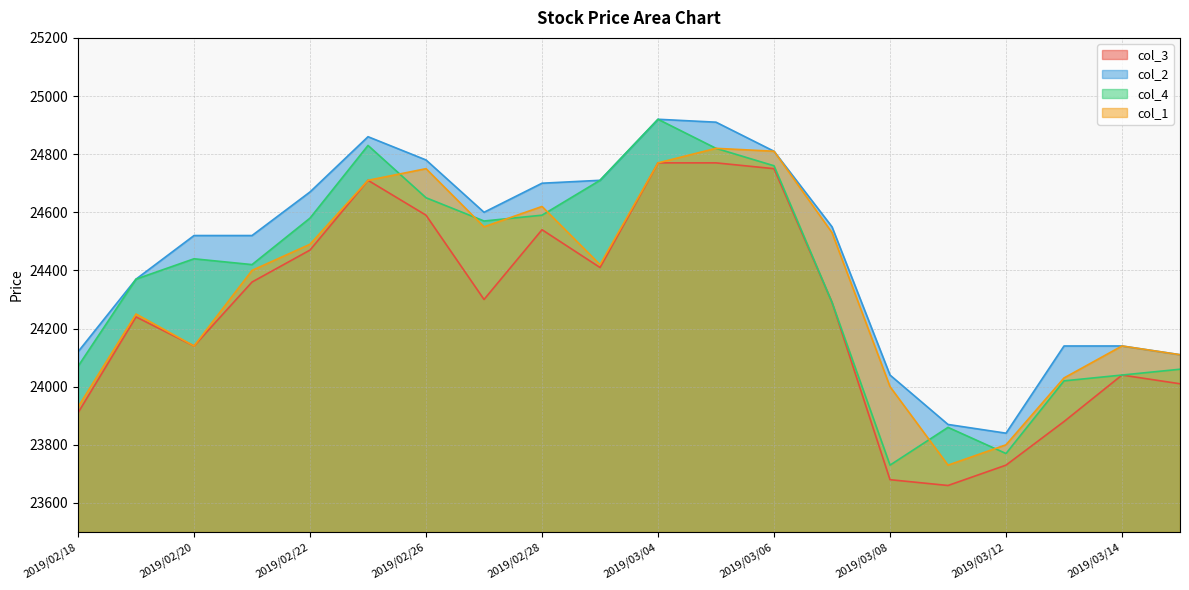

Which series changed the most between 2019/02/21 and 2019/03/15?

col_2